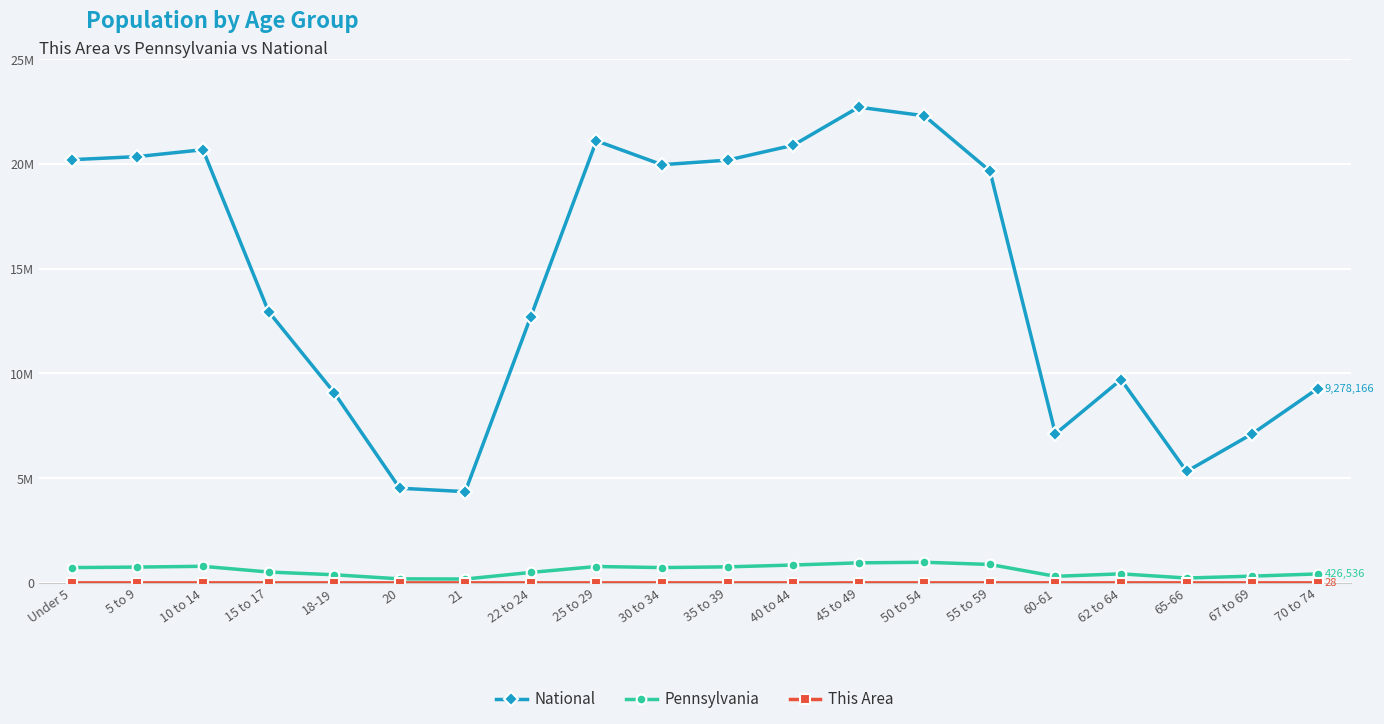

Is this an area chart (filled region under the line)?

No